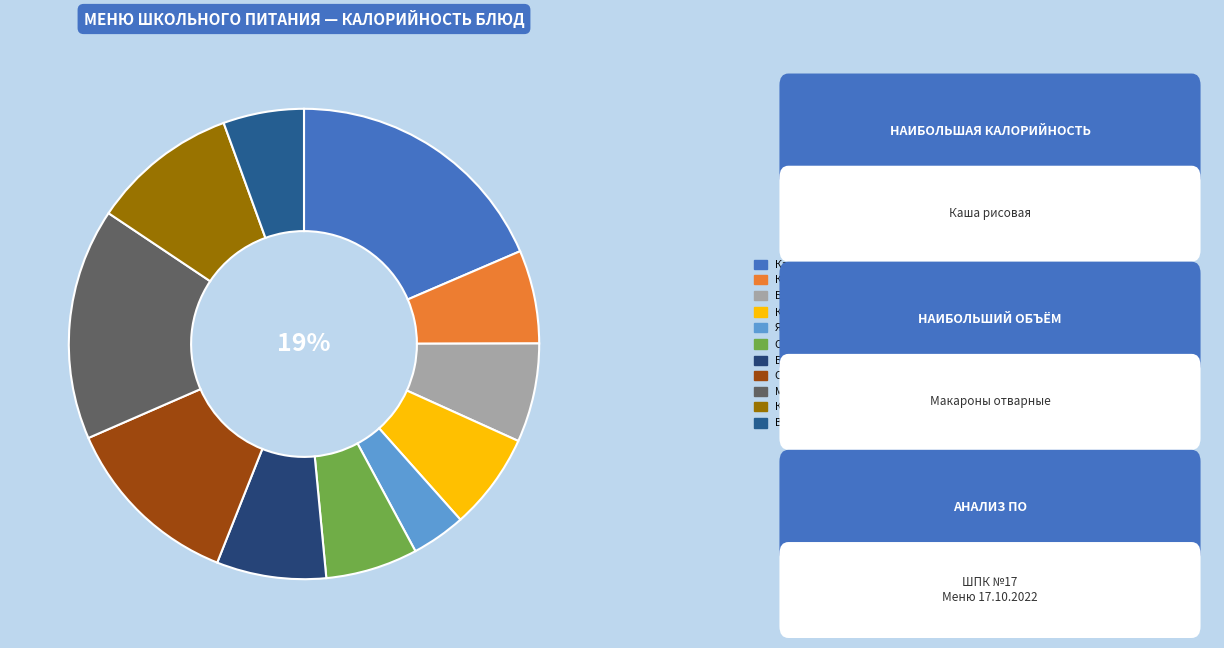

What is the total percentage of Какао с молоком and Борщ на кур. бульоне?

13.9%